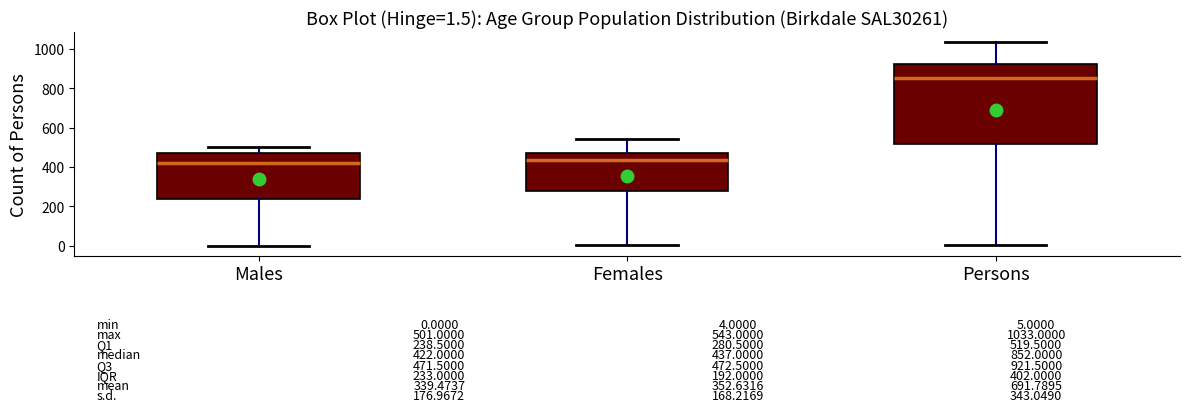

Which box is the tallest, from its lower edge to its upper edge?

Persons